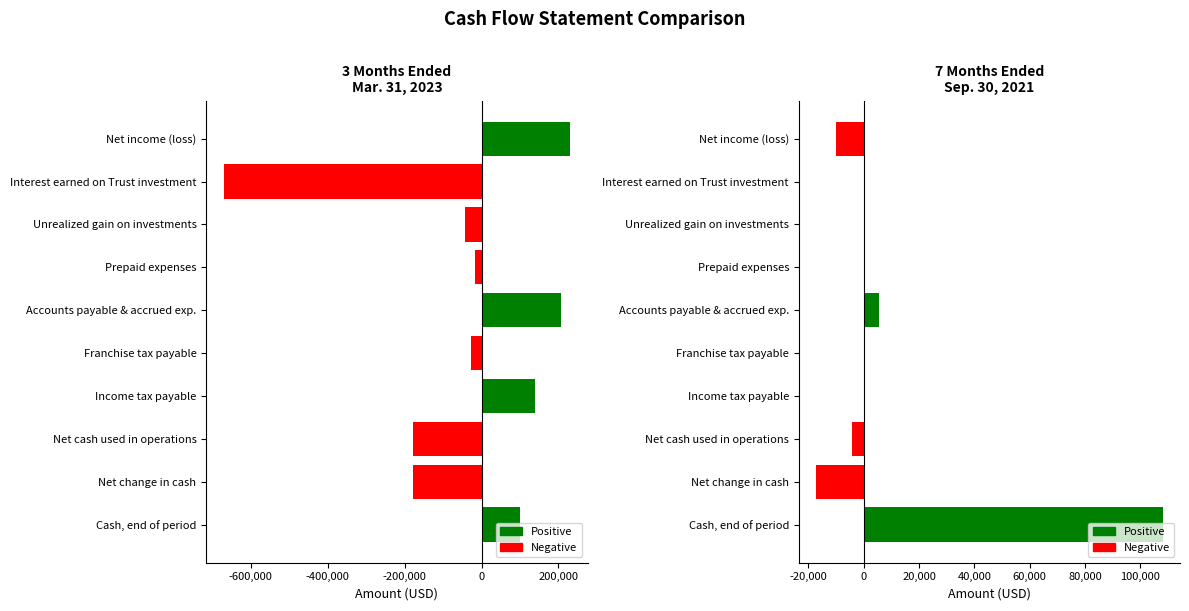

How many positive values does the 7 Months Ended
Sep. 30, 2021 series have?

2